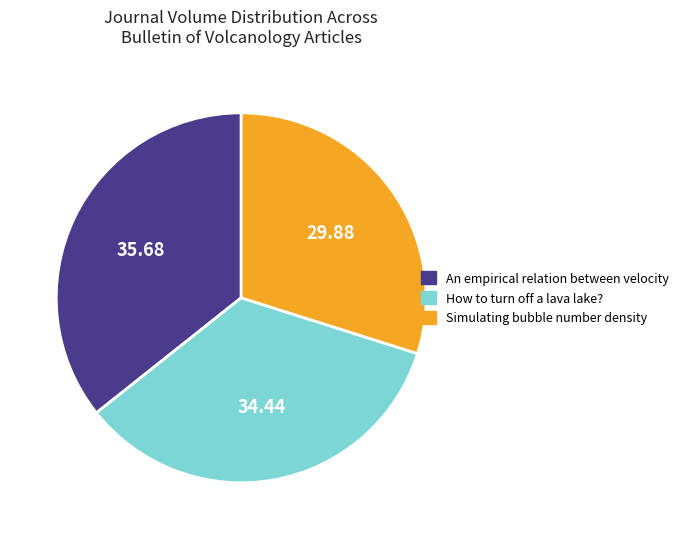

Which category has the biggest portion of the pie?

An empirical relation between velocity